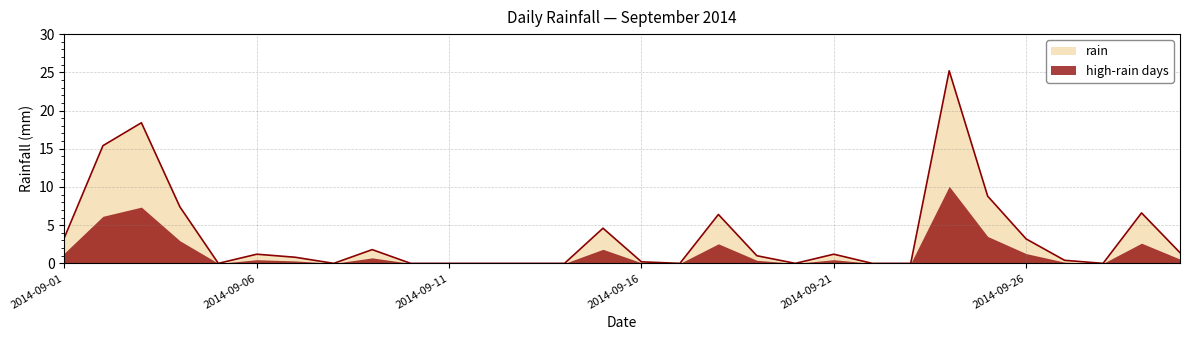

List the labels in order of value, largest first.

2014-09-24, 2014-09-03, 2014-09-02, 2014-09-25, 2014-09-04, 2014-09-29, 2014-09-18, 2014-09-15, 2014-09-01, 2014-09-26, 2014-09-09, 2014-09-30, 2014-09-06, 2014-09-21, 2014-09-19, 2014-09-07, 2014-09-27, 2014-09-16, 2014-09-05, 2014-09-08, 2014-09-10, 2014-09-11, 2014-09-12, 2014-09-13, 2014-09-14, 2014-09-17, 2014-09-20, 2014-09-22, 2014-09-23, 2014-09-28